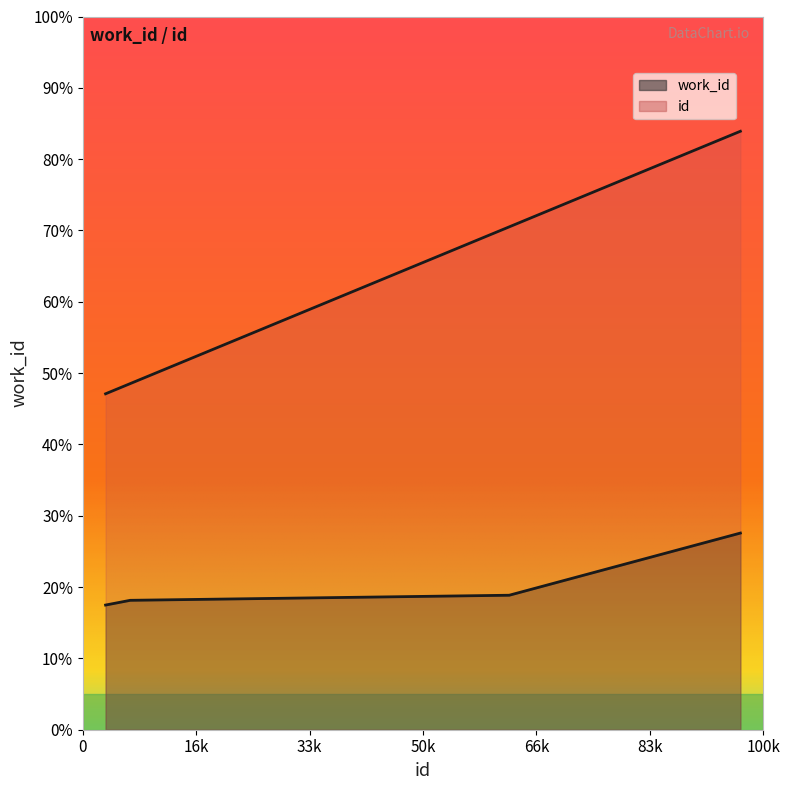

True or false: id and work_id intersect in this chart.

False